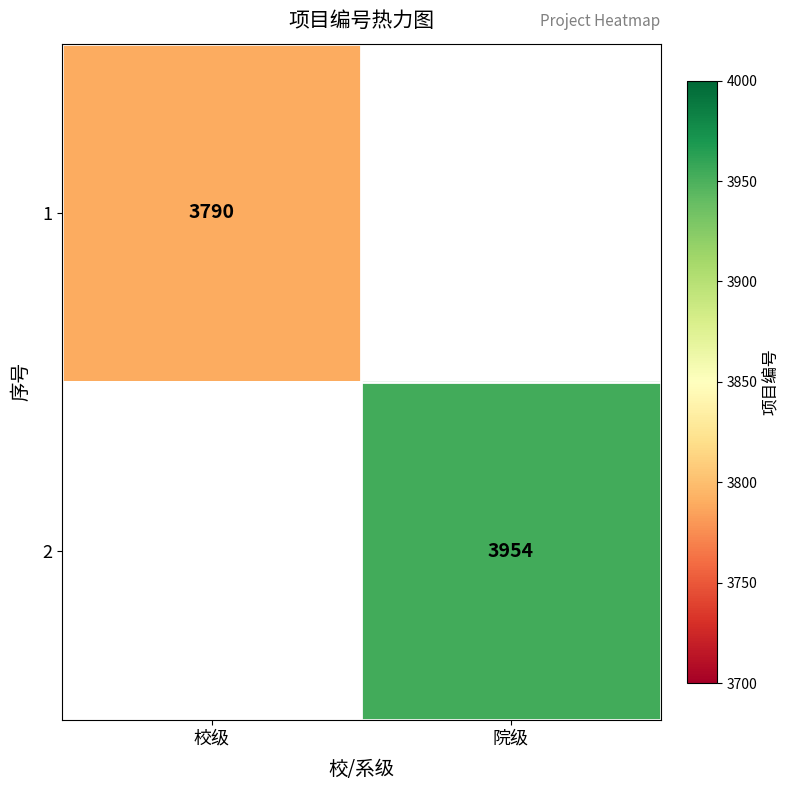

The 2 series shows 2291 at 院级. True or false?

False